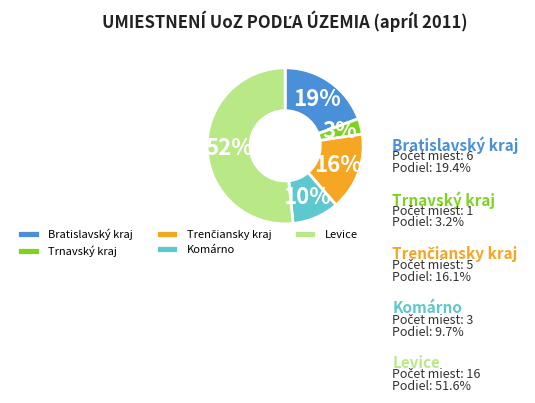

To the nearest percent, what is the difference between the Trenčiansky kraj and Trnavský kraj slice percentages?

13%